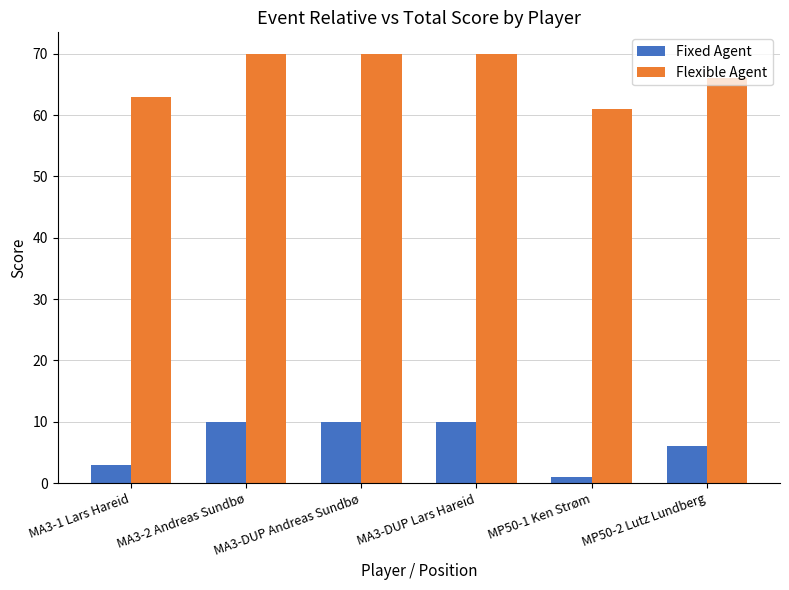

What is the difference between the maximum and minimum values in the Flexible Agent series?

9